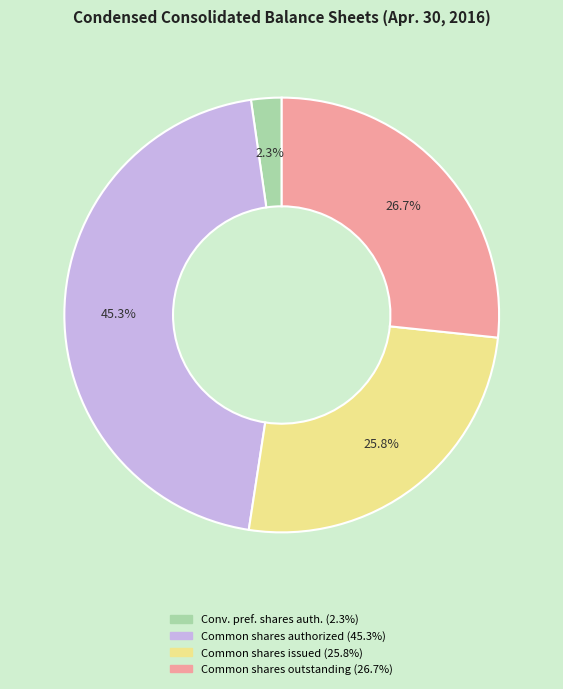

Is there any slice that represents more than half of the pie?

No